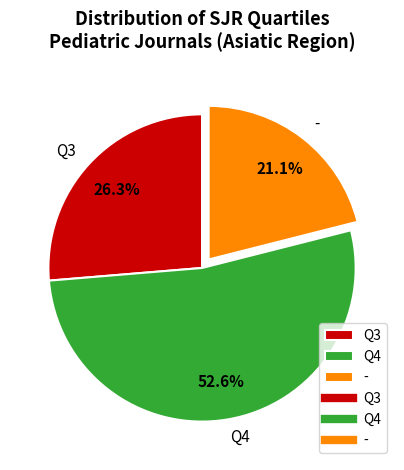

Approximately how many times larger is the value at Q4 compared to Q3?

2.0